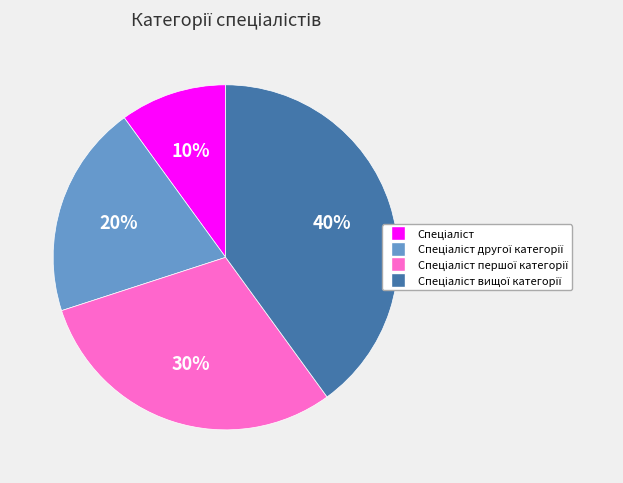

Is there a majority slice in this chart?

No